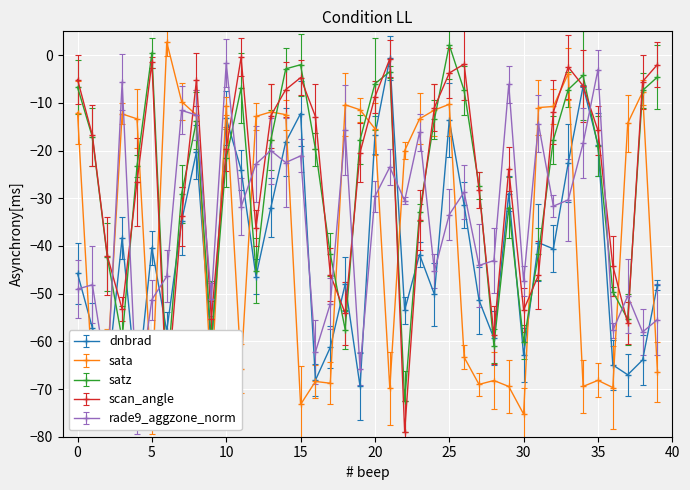

How many interior local peaks does the satz series have?

8